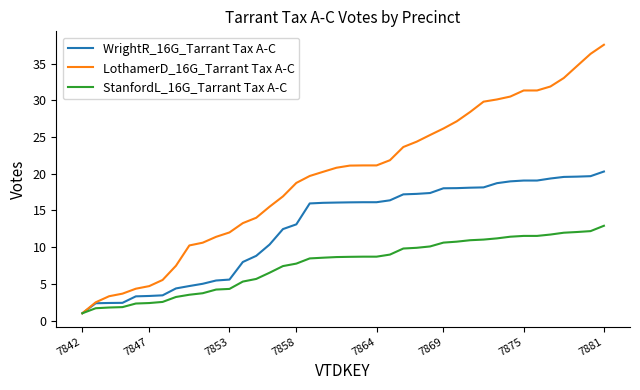

What is the greatest value displayed?

37.6